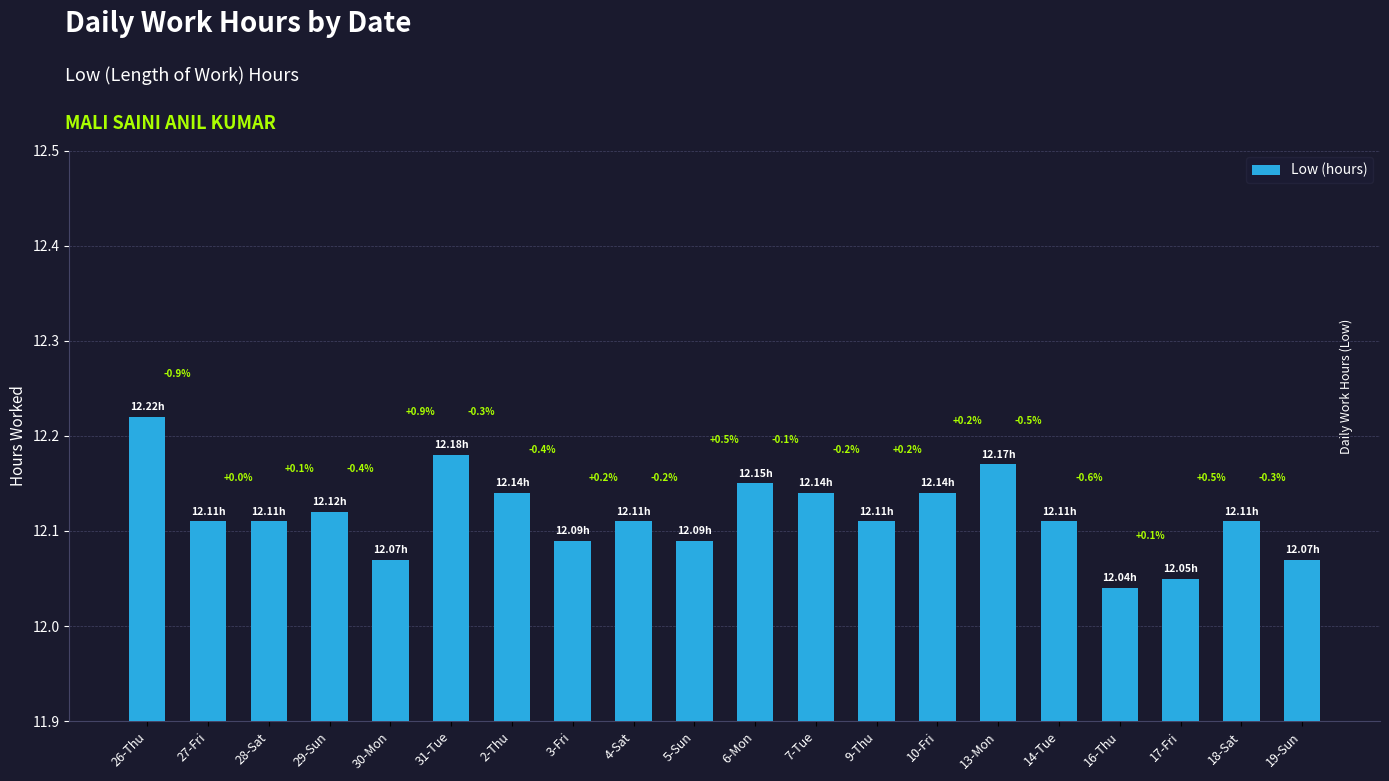

What is the average value?

12.1